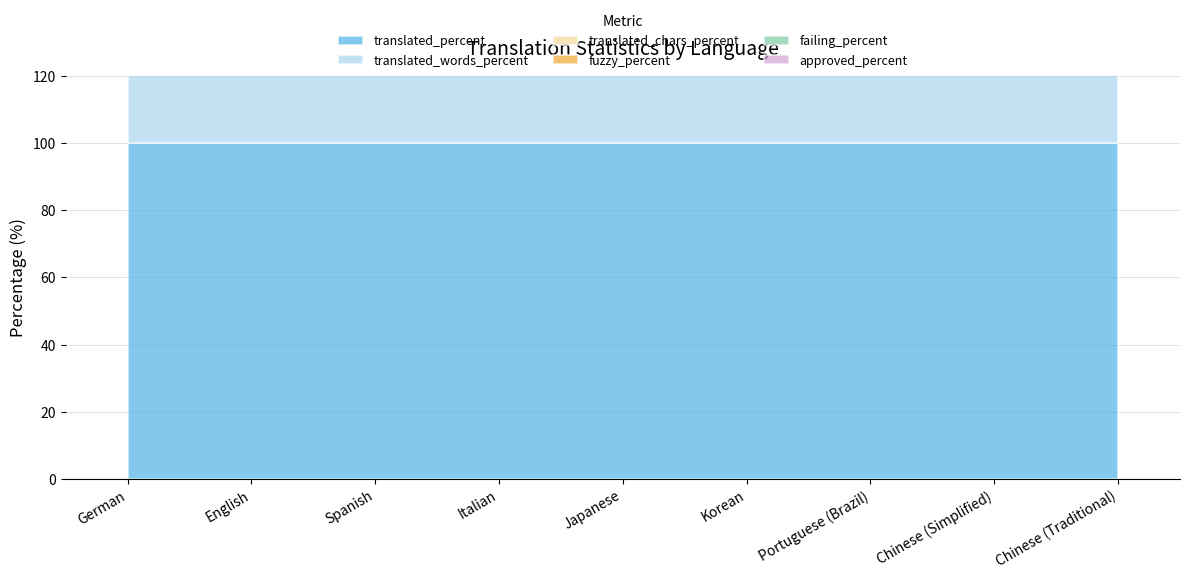

The translated_percent series shows 100 at English. True or false?

True